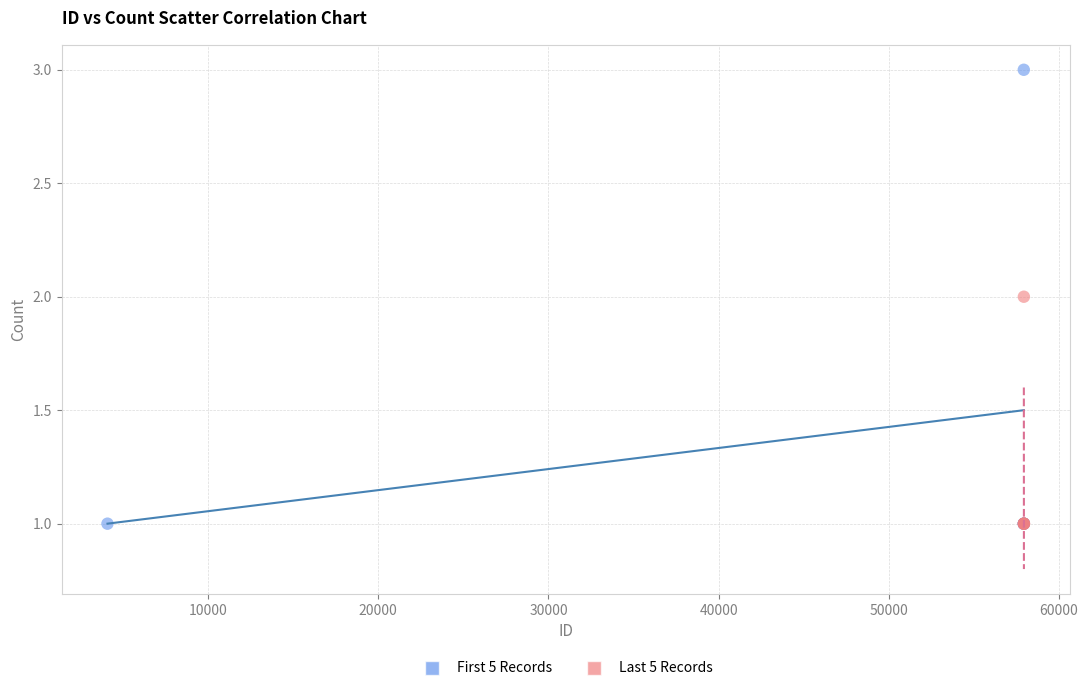

Which series contains the highest Y value?

First 5 Records